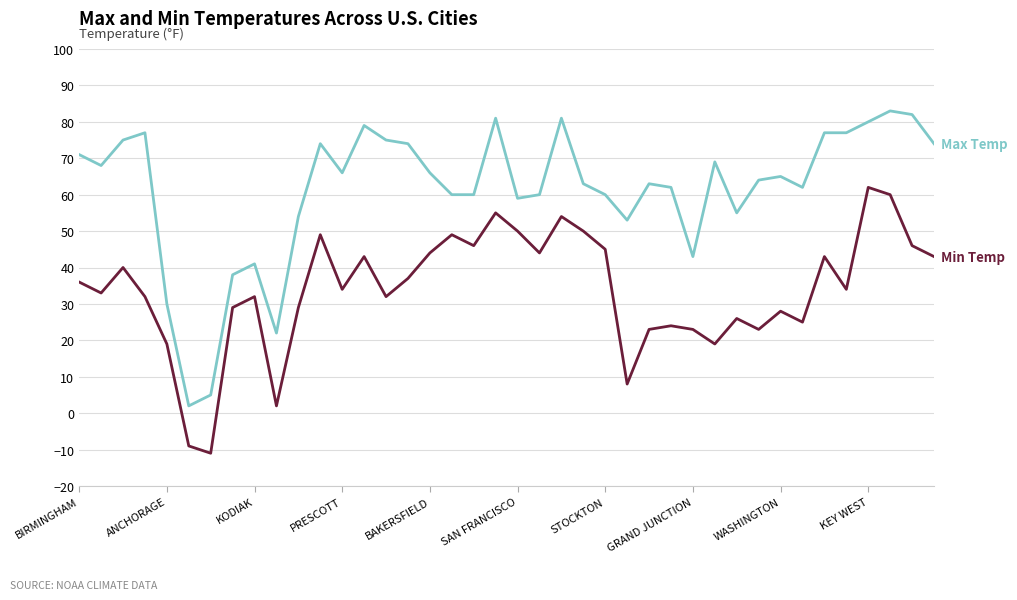

Reading left to right, extract all data points from this chart.

Max Temp: 71	68	75	77	30	2	5	38	41	22	54	74	66	79	75	74	66	60	60	81	59	60	81	63	60	53	63	62	43	69	55	64	65	62	77	77	80	83	82	74
Min Temp: 36	33	40	32	19	-9	-11	29	32	2	29	49	34	43	32	37	44	49	46	55	50	44	54	50	45	8	23	24	23	19	26	23	28	25	43	34	62	60	46	43